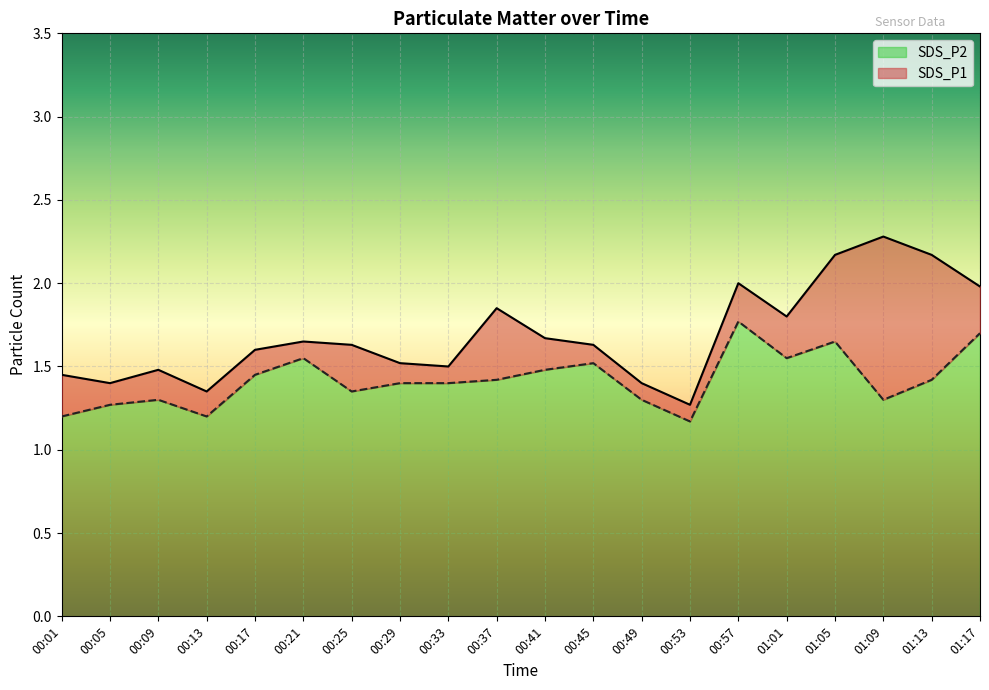

How many interior local peaks does the SDS_P1 series have?

5